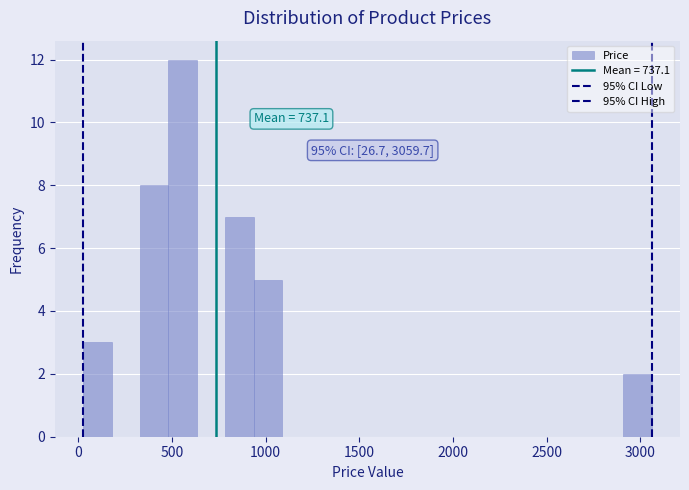

Read against the x-axis, roughly where is the centre of the tallest bar?

550